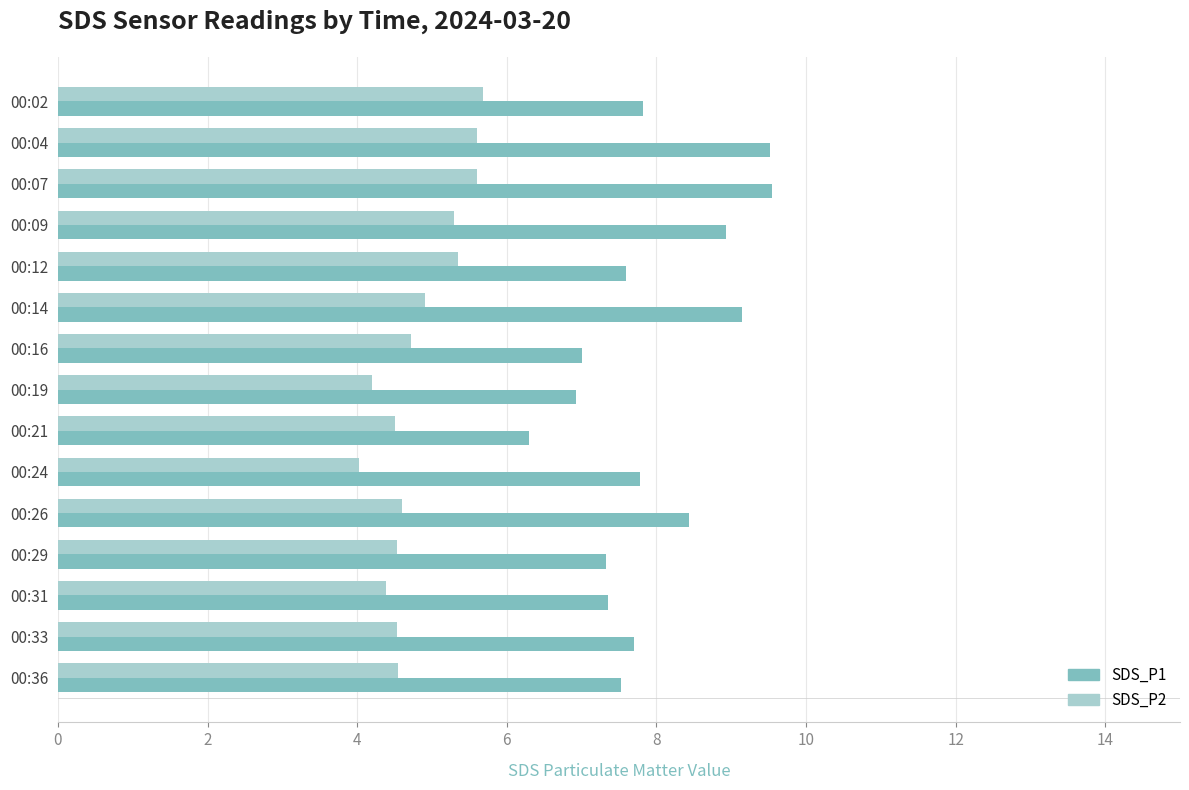

What is the difference between the second highest and second lowest values in the SDS_P2 series?

1.4